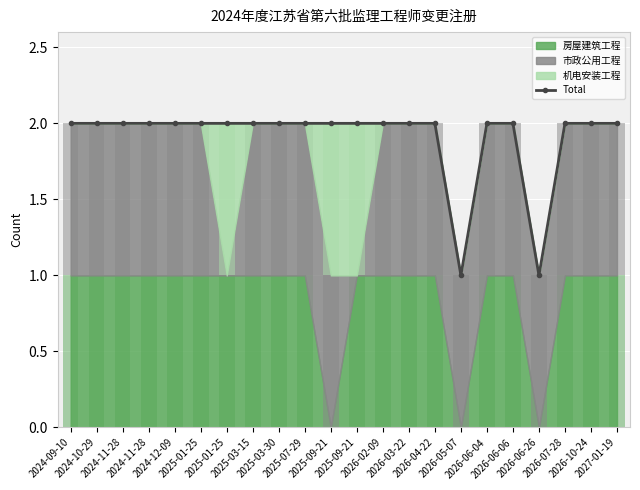

Are the bars horizontal?

No